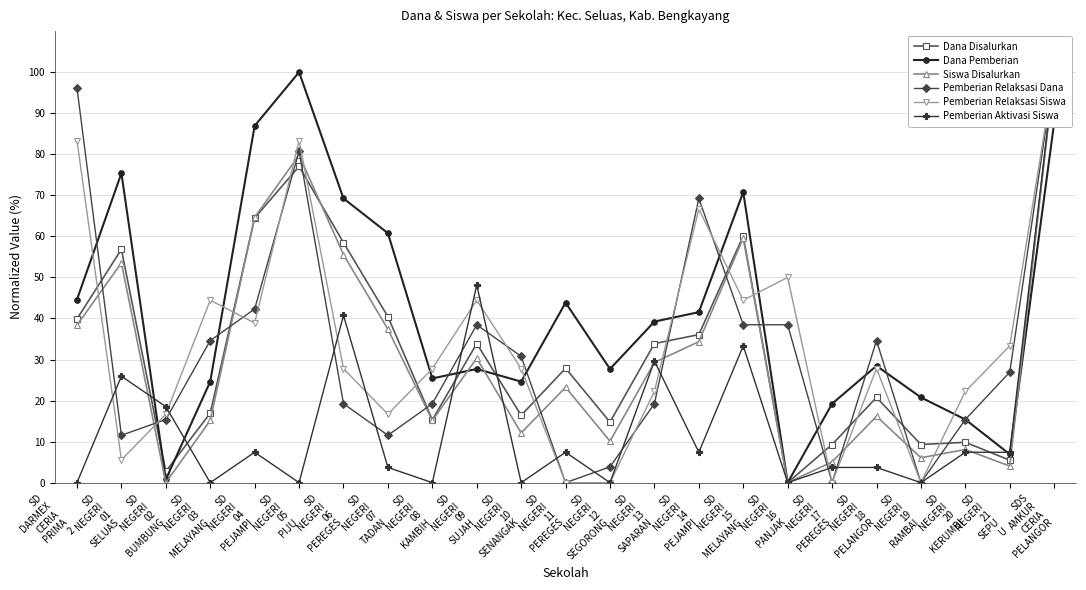

The Dana Pemberian series shows 24.6 at SD
NEGERI
10
SENANGAK. True or false?

True